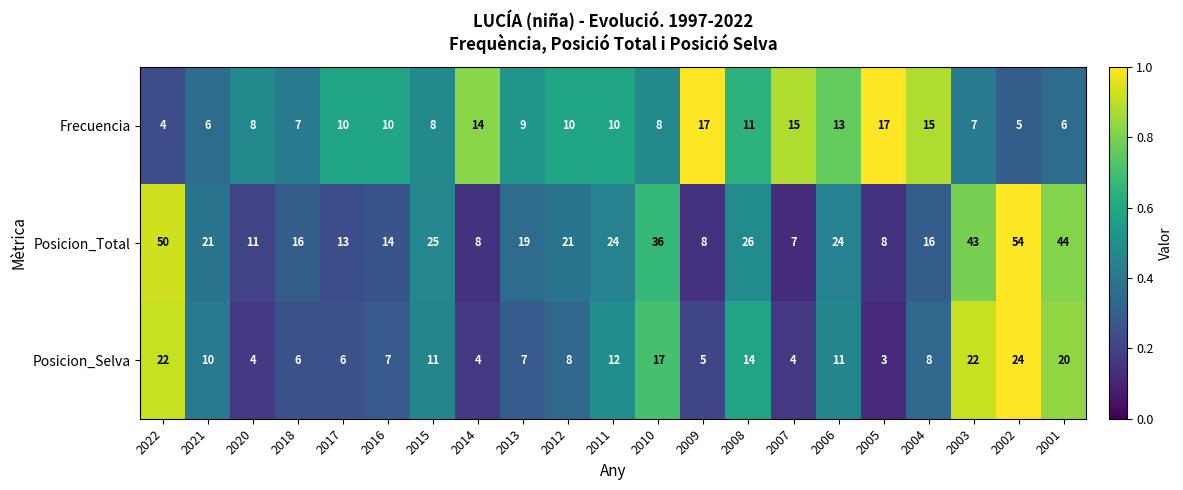

The Posicion_Selva series shows 17 at 2010. True or false?

True